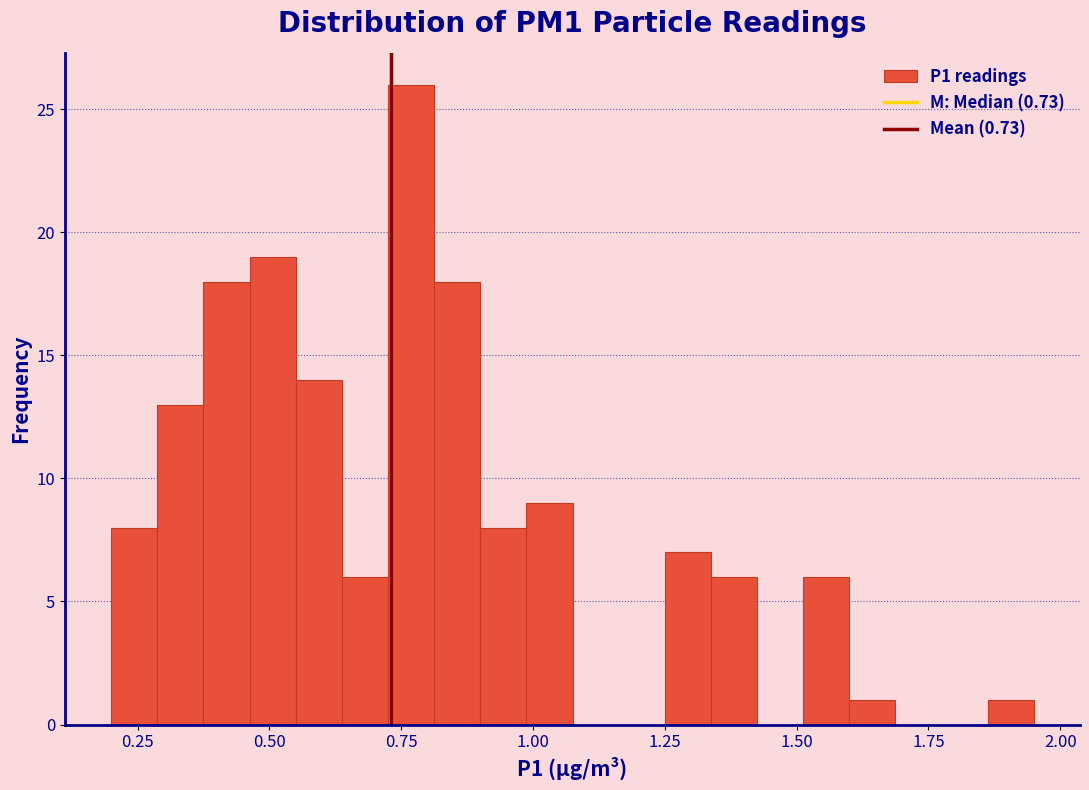

Read against the x-axis, roughly where is the centre of the tallest bar?

0.75